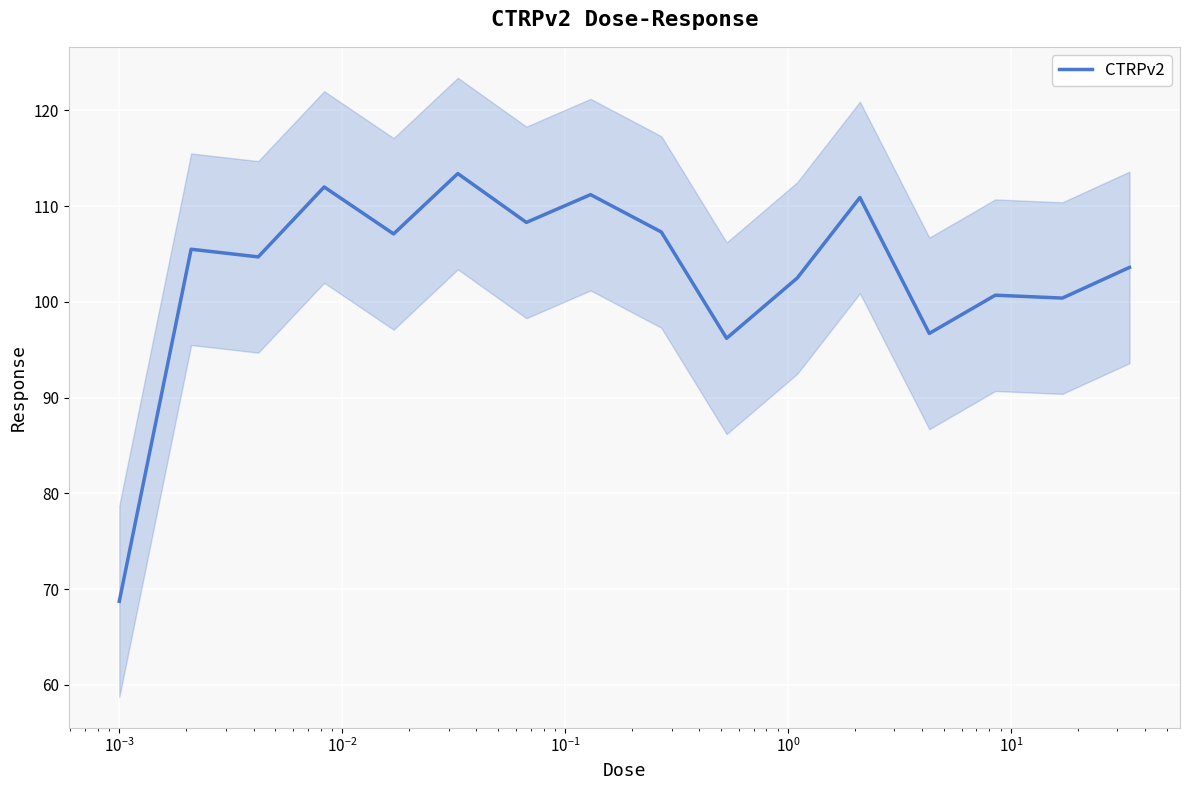

How many lines are shown in the chart?

1